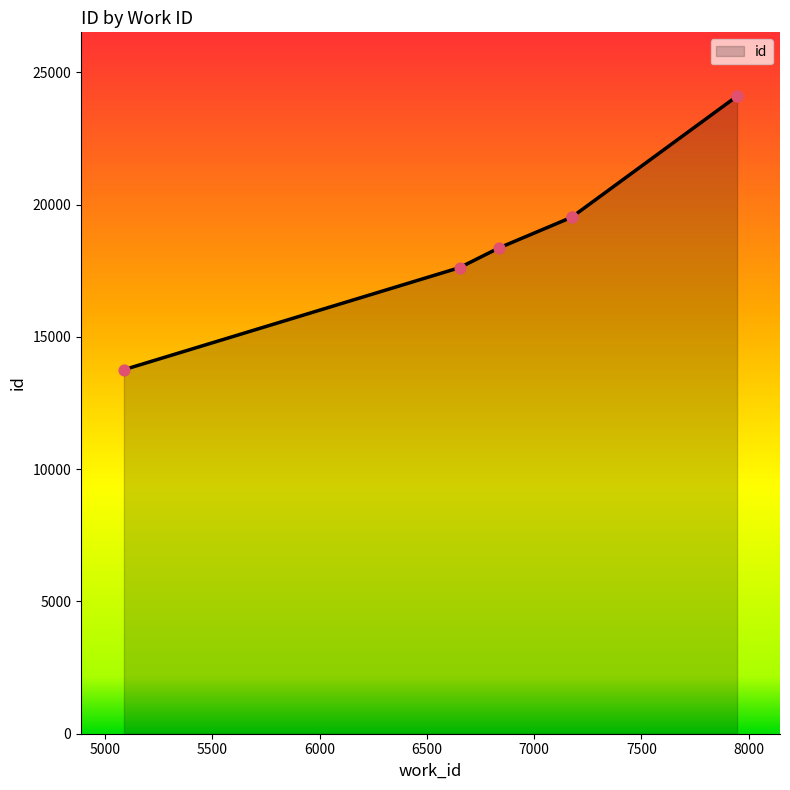

Between 7175 and 6836, which is larger?

7175